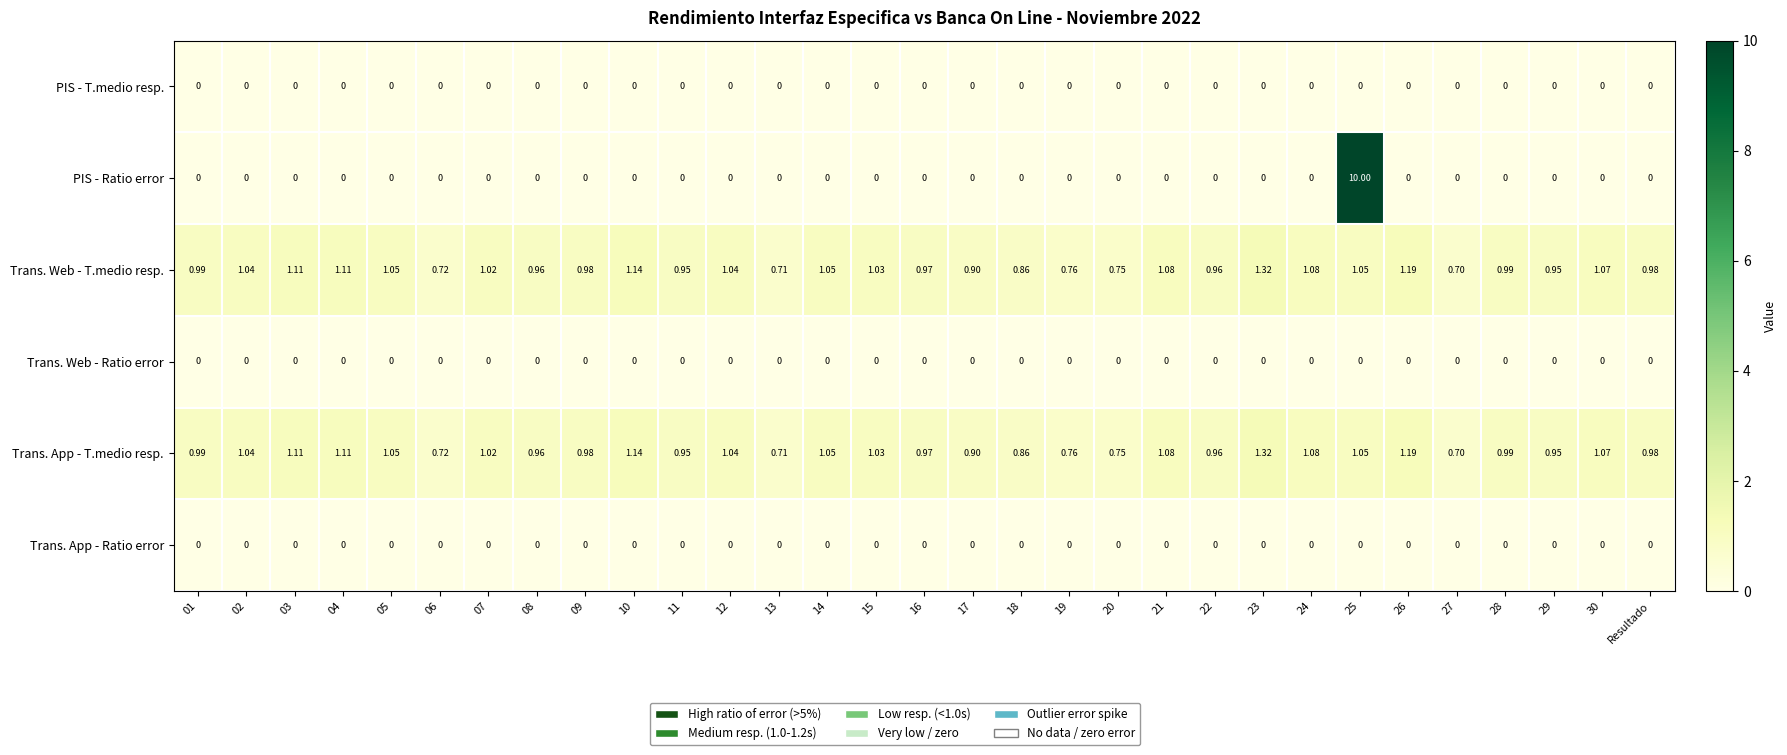

Which series has the largest range (max minus min)?

PIS - Ratio error